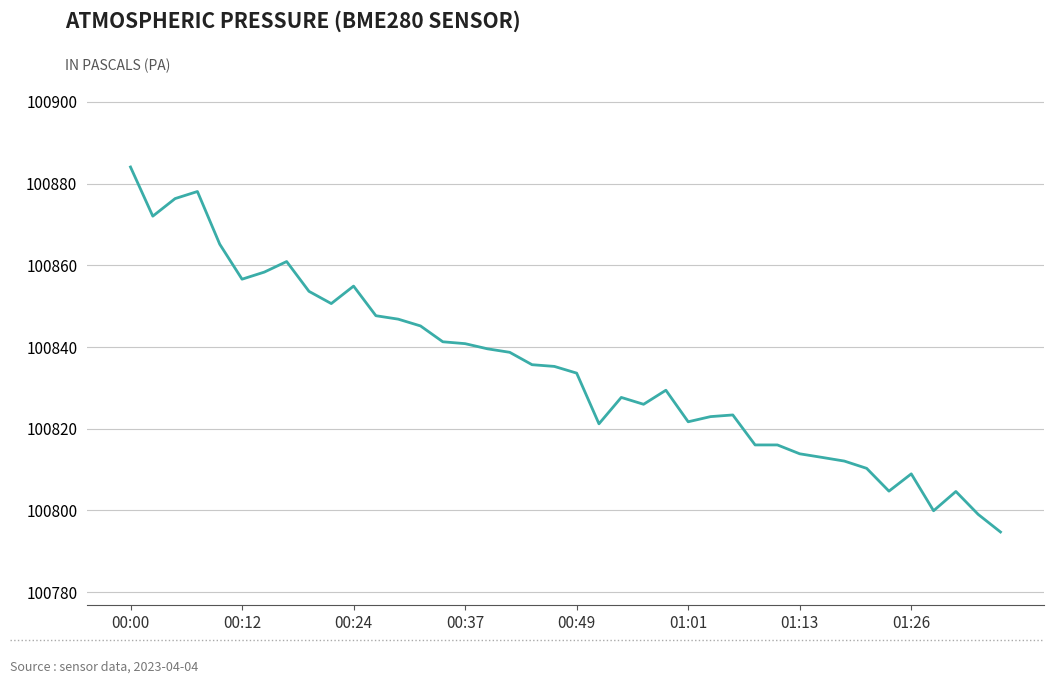

What is the greatest value displayed?

100884.1